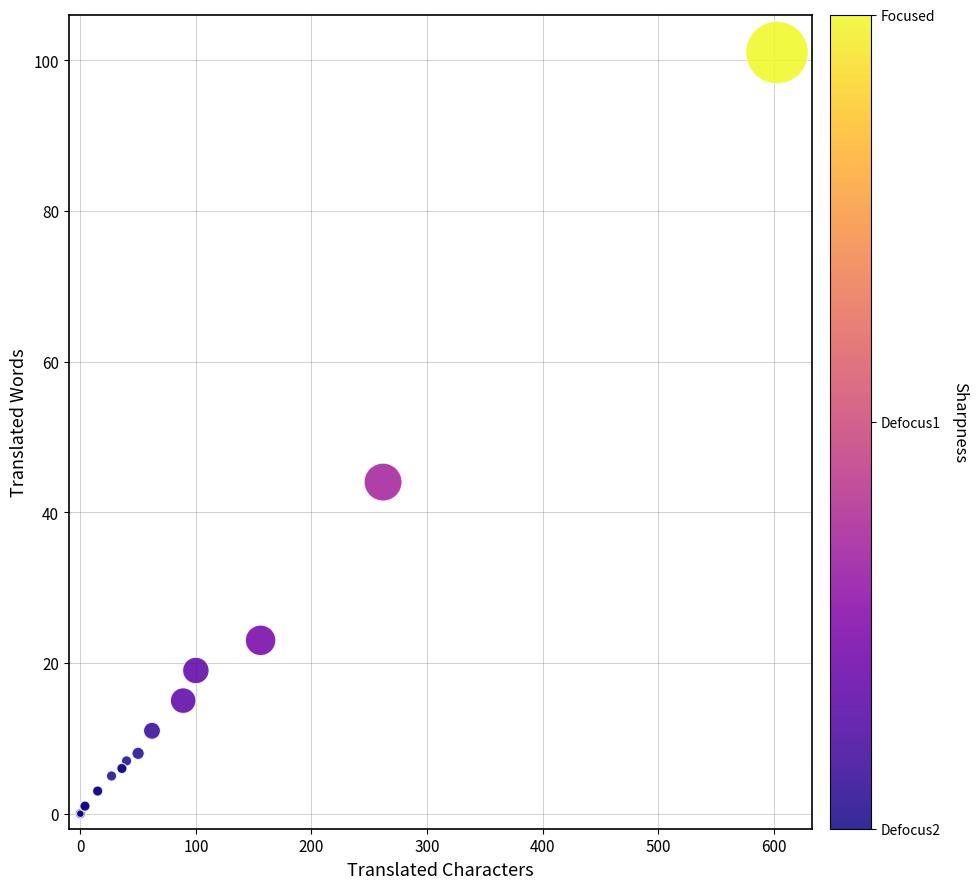

What Y value in the scatter plot is closest to 50?

44